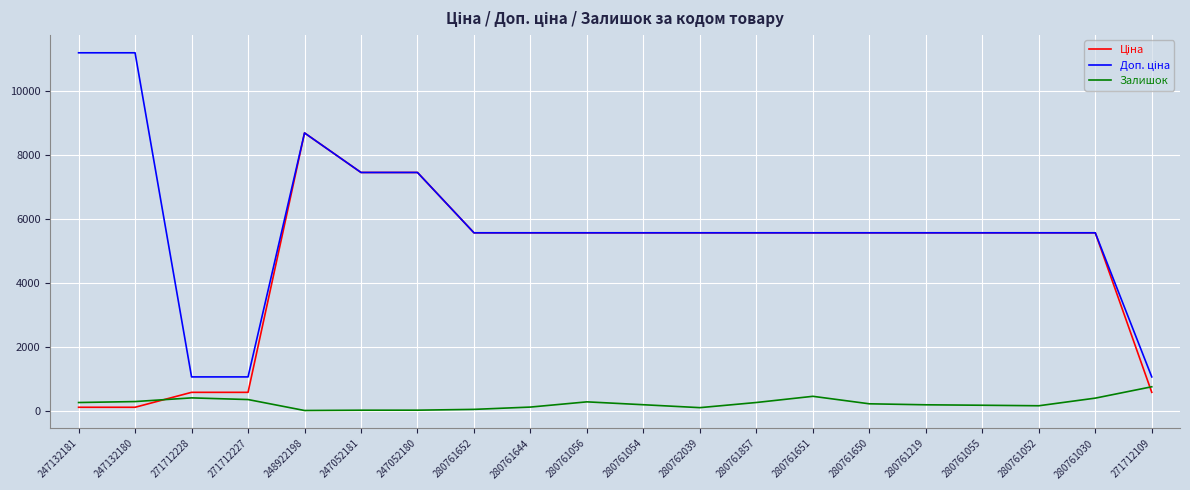

What is the total value across all series at 280761056?

11401.7